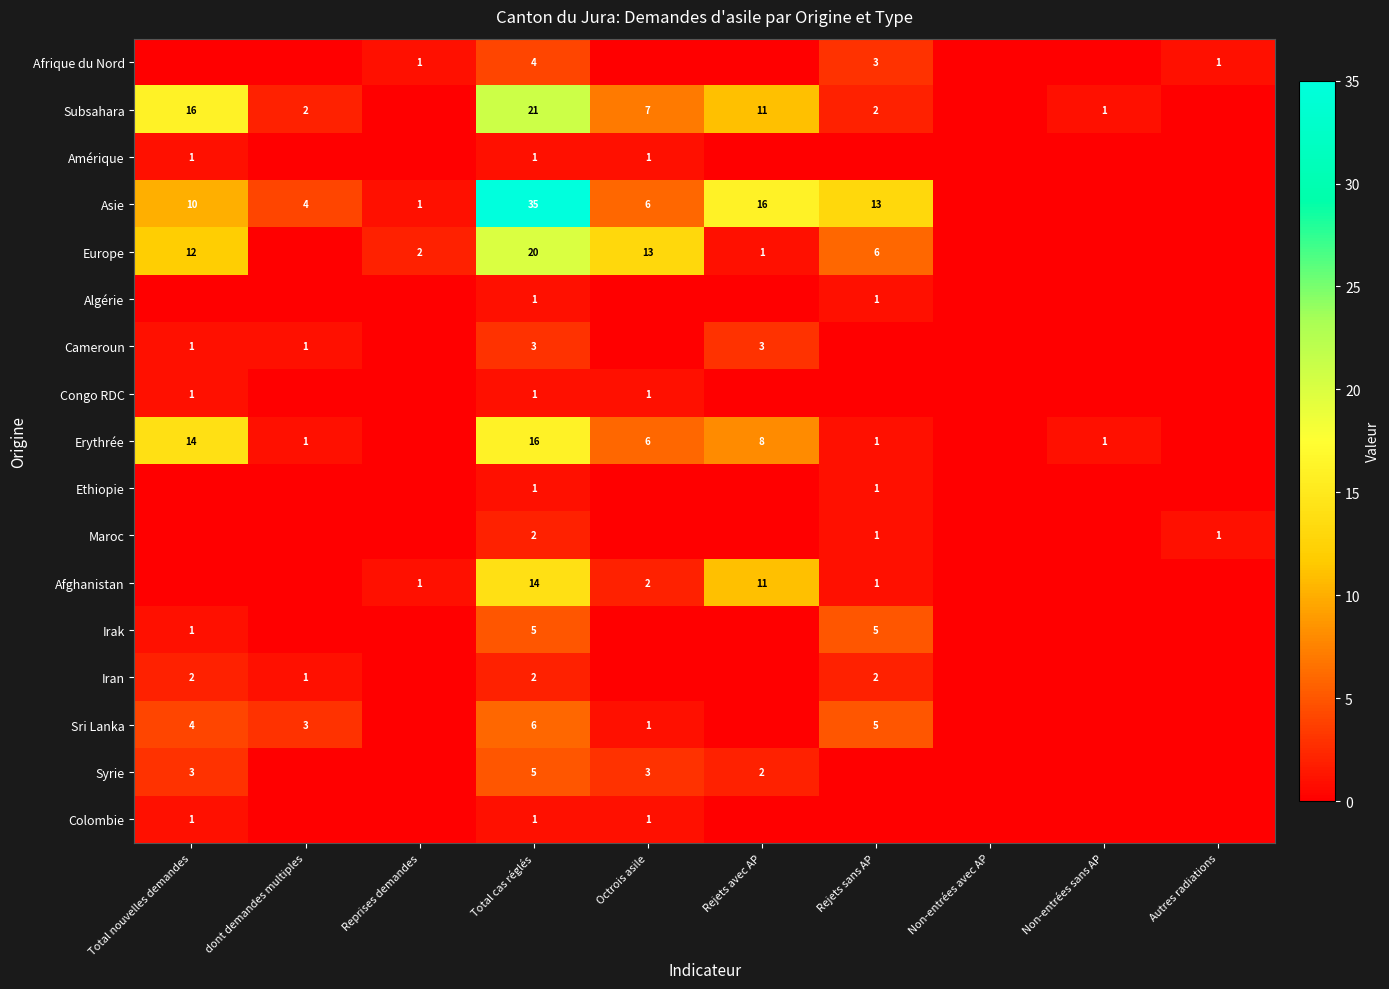

Is the value of Irak at Total cas réglés greater than the value of Sri Lanka at Octrois asile?

Yes